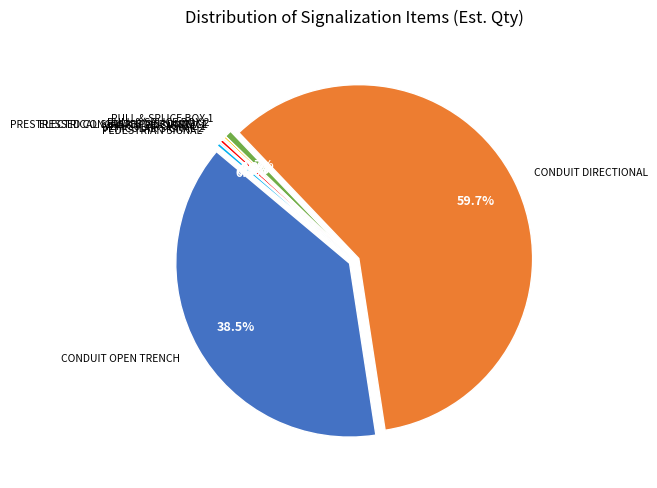

True or false: VEHICULAR SIGNAL 2 accounts for 0% of the total.

True